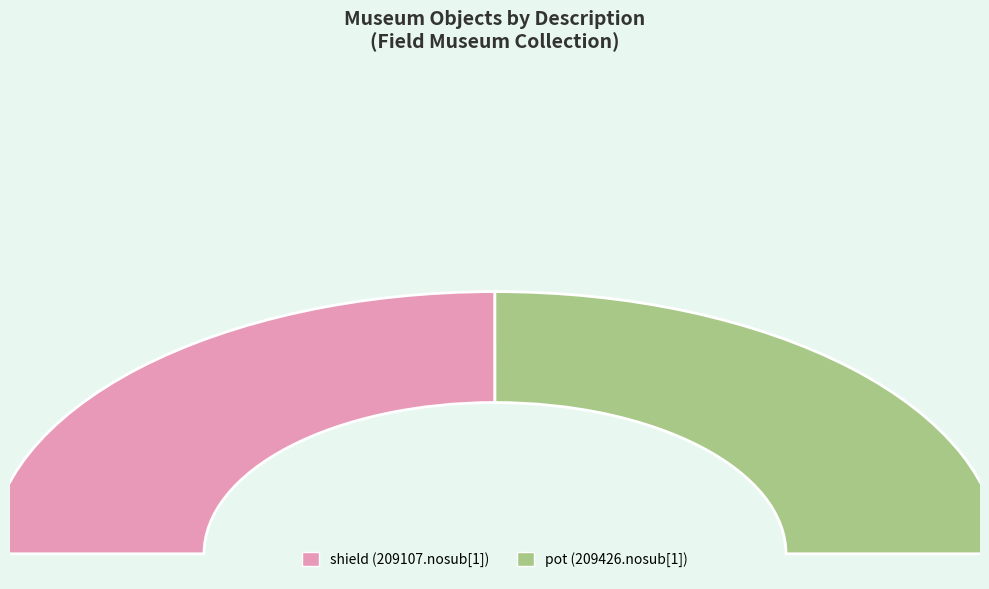

True or false: shield (209107.nosub[1]) accounts for 58% of the total.

False